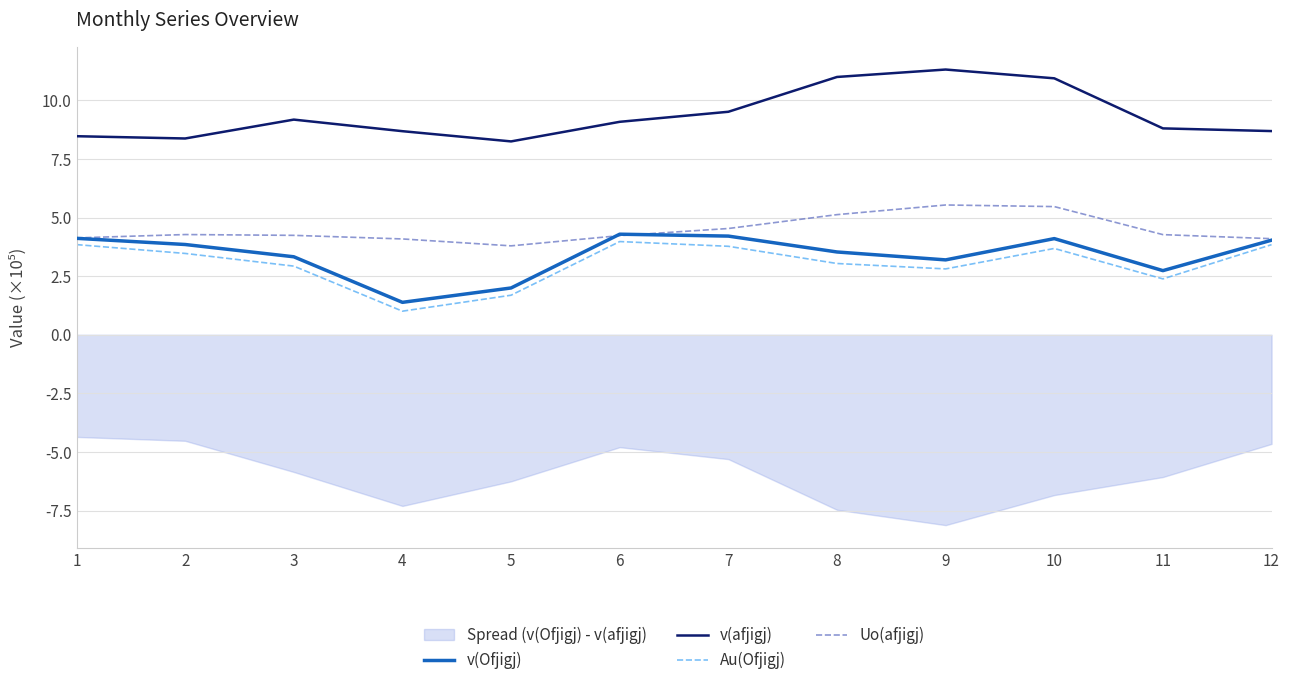

How many interior local peaks does the Au(Ofjigj) series have?

2